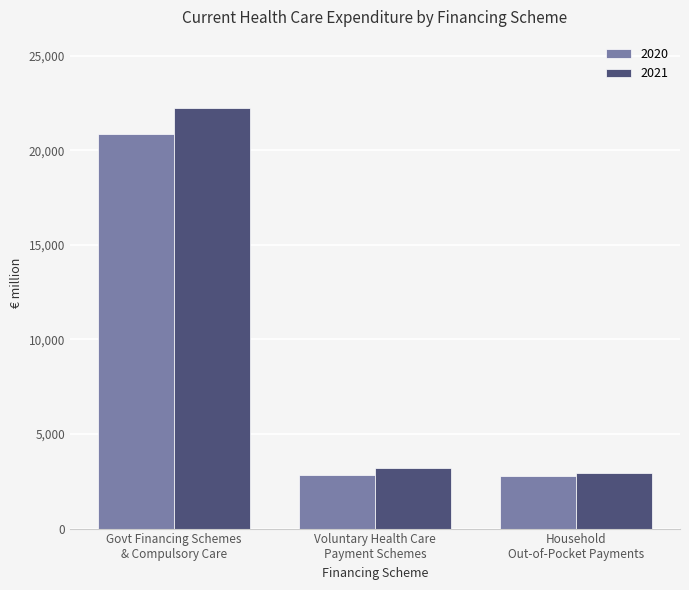

How many bars are there in each group?

2